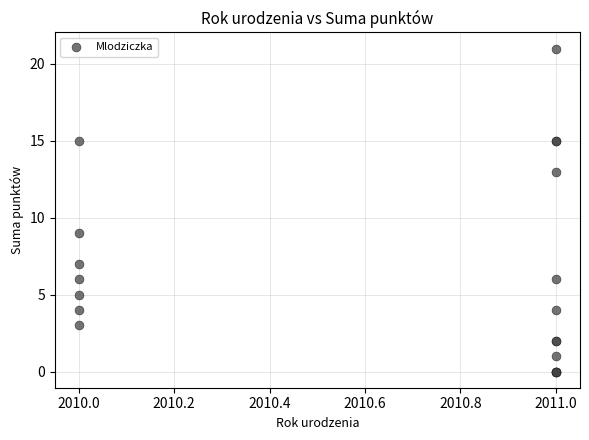

What Y value in the scatter plot is closest to 10?

9